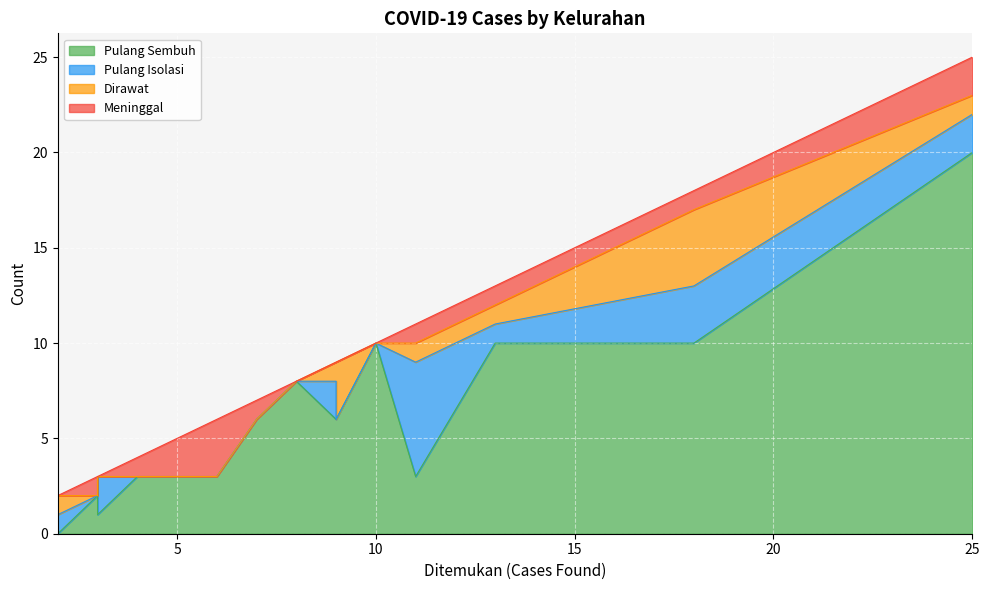

Which series ends up on top after the final intersection of Pulang Isolasi and Dirawat?

Dirawat